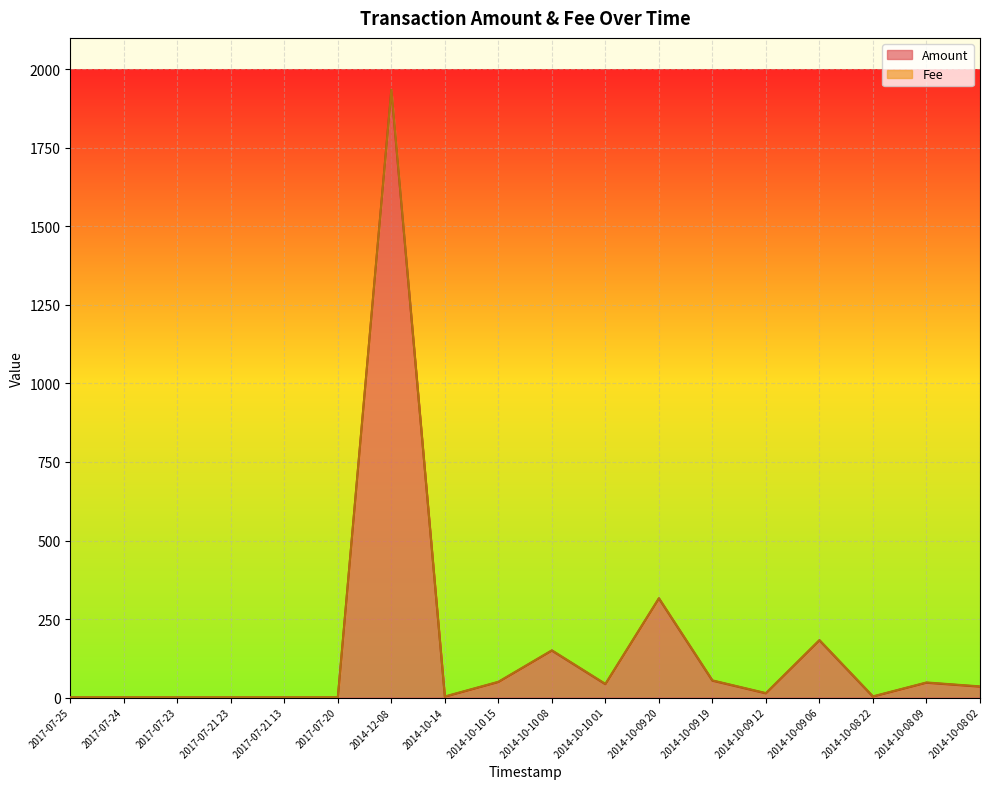

Which category has the lowest value across all series?

2017-07-25